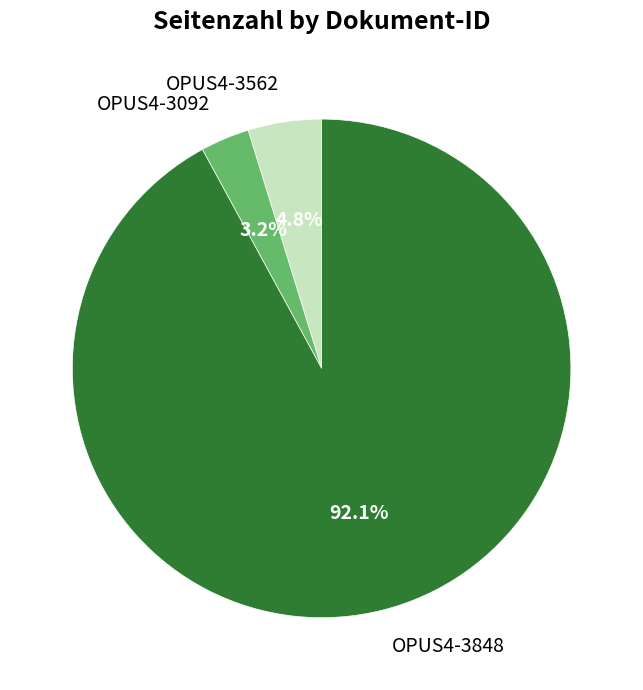

Rank the categories by value from highest to lowest.

OPUS4-3848, OPUS4-3562, OPUS4-3092